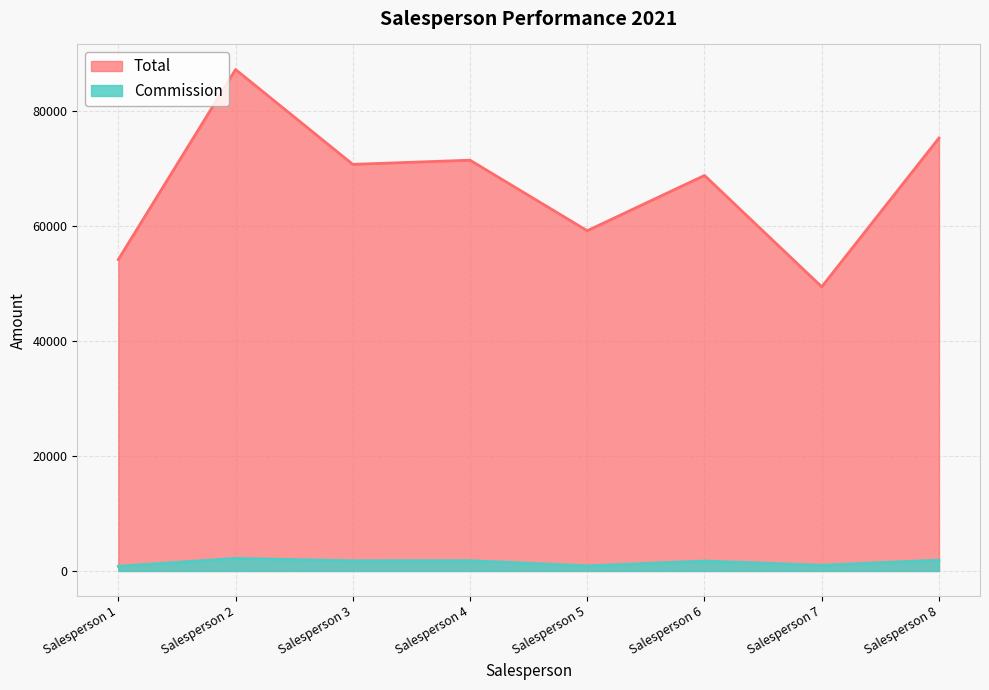

Is it true that Commission equals 2178.7 at Salesperson 2?

True